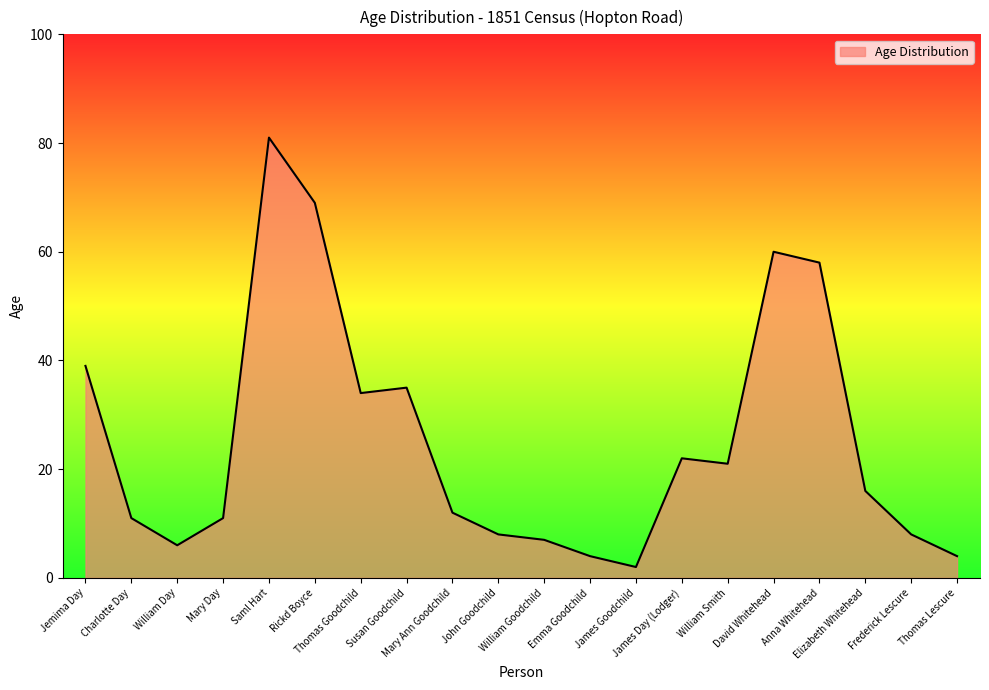

What is the maximum value shown in the chart?

81